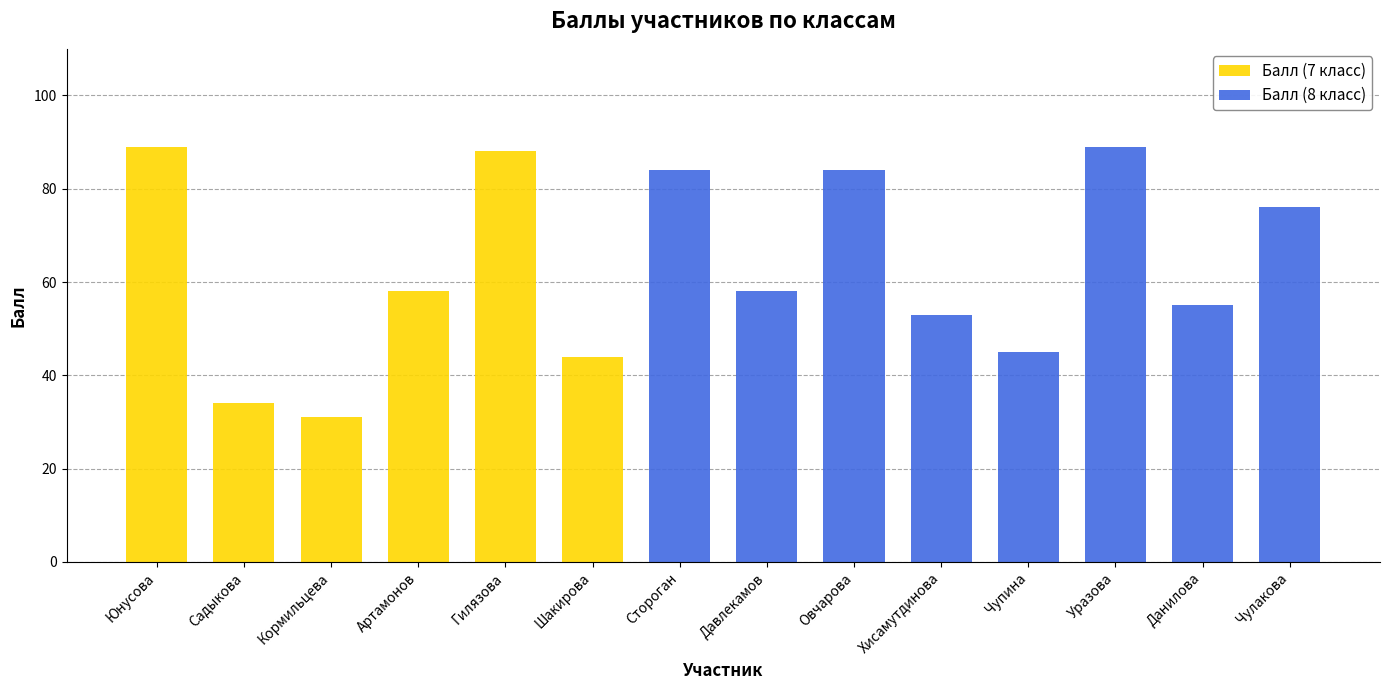

What is the total value across all series at Кормильцева?

31